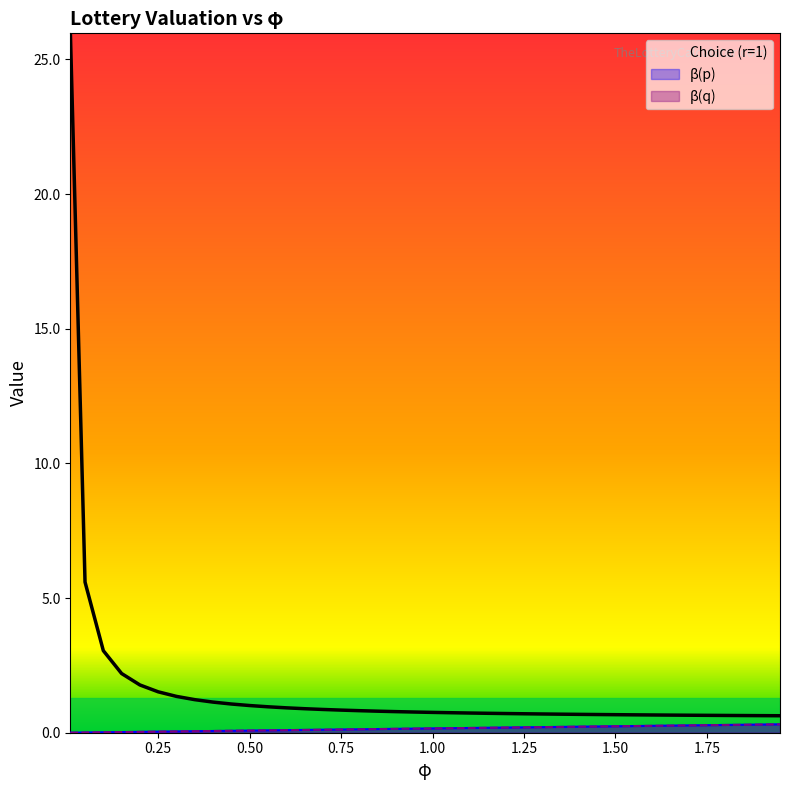

What are all the series names shown in the legend?

beta(p), beta(q), Choice (r=1)